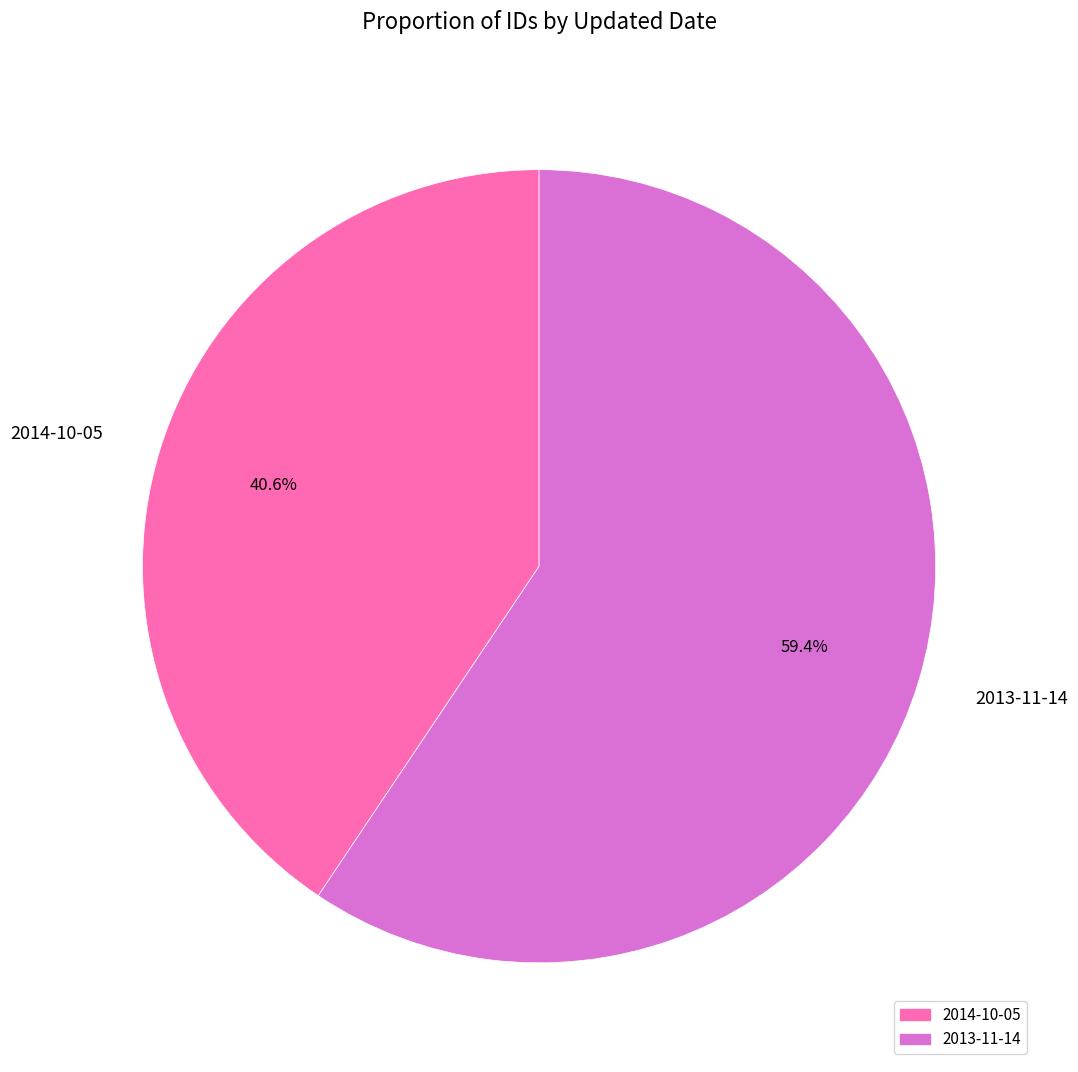

Which has a higher value, 2014-10-05 or 2013-11-14?

2013-11-14